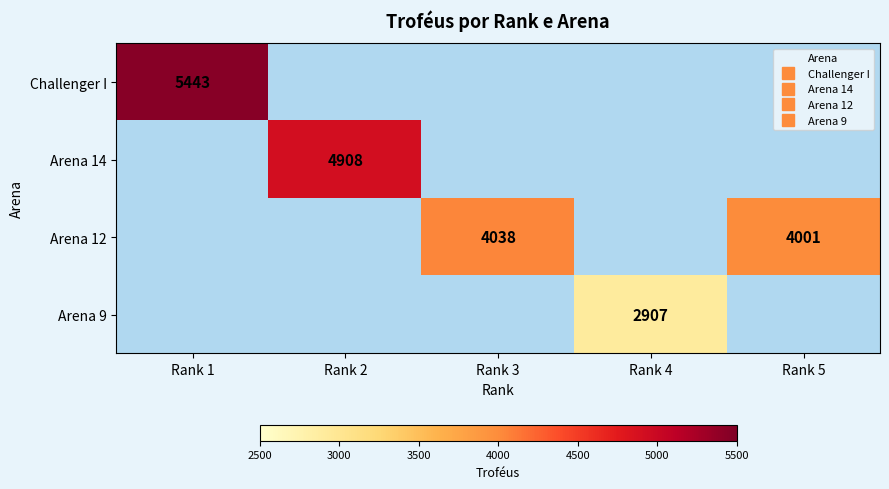

What is the smallest value displayed?

2907.0